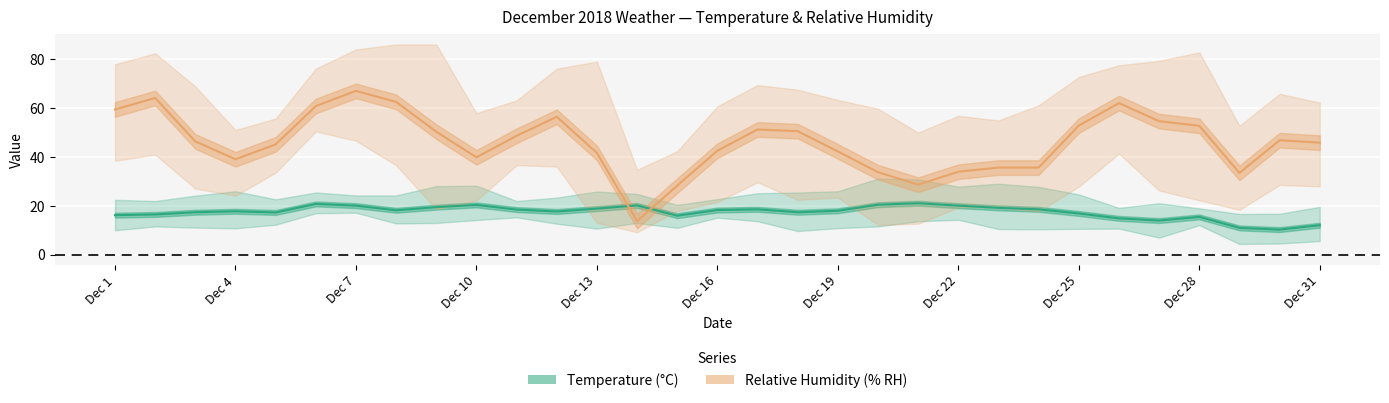

What is the value of the Temperature (AVG) point at the 29th from the left?

11.0